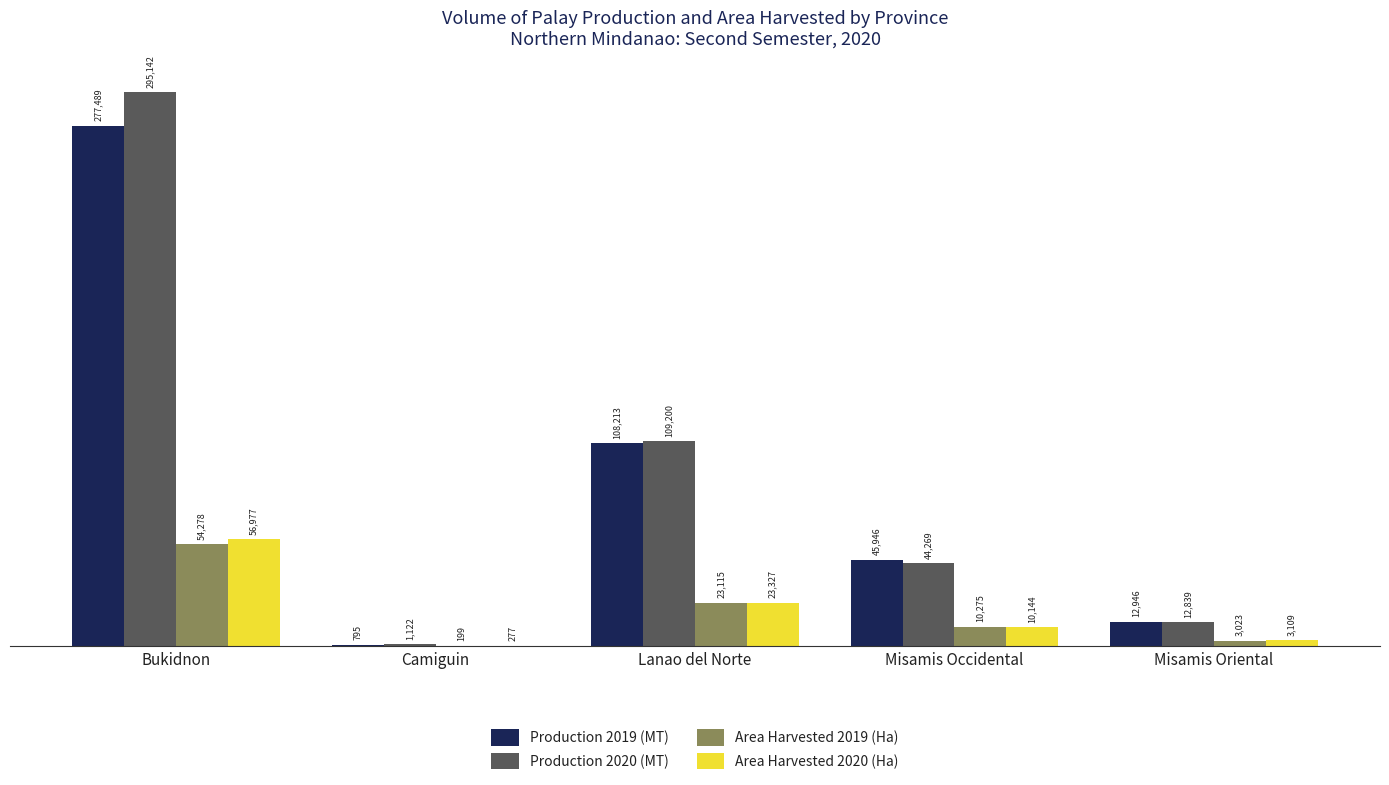

Where is Production 2020 (MT) nearest to the value 148131?

Lanao del Norte